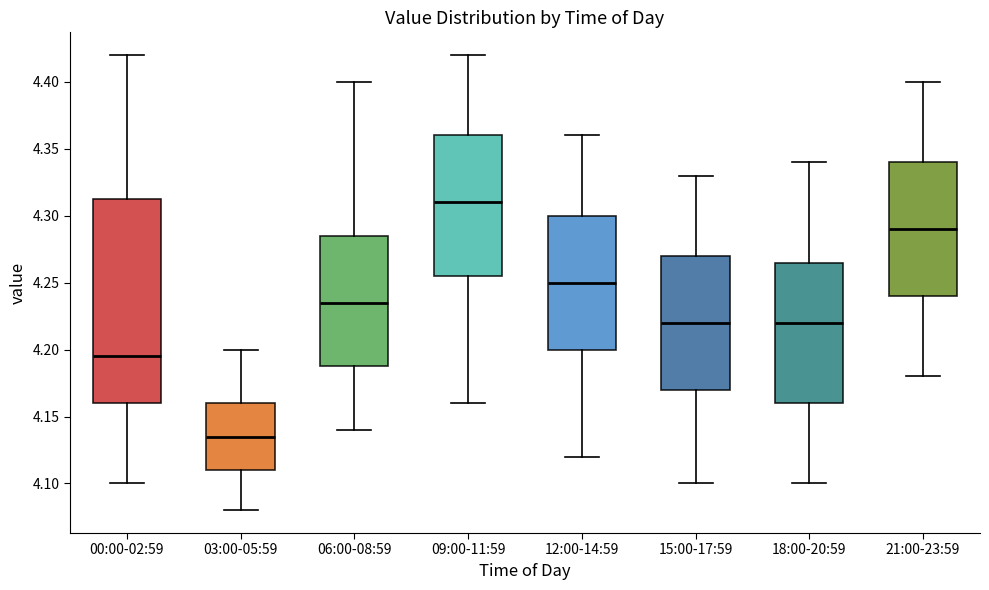

Reading left to right, read every box against the y-axis: the position of its median line, the range the box covers, and the ends of its whiskers. The values are not printed on the chart, so give them approximately, as read against the axis.

00:00-02:59: median 4.195, box 4.160 to 4.315, whiskers 4.100 to 4.420
03:00-05:59: median 4.135, box 4.110 to 4.160, whiskers 4.080 to 4.200
06:00-08:59: median 4.235, box 4.190 to 4.285, whiskers 4.140 to 4.400
09:00-11:59: median 4.310, box 4.255 to 4.360, whiskers 4.160 to 4.420
12:00-14:59: median 4.250, box 4.200 to 4.300, whiskers 4.120 to 4.360
15:00-17:59: median 4.220, box 4.170 to 4.270, whiskers 4.100 to 4.330
18:00-20:59: median 4.220, box 4.160 to 4.265, whiskers 4.100 to 4.340
21:00-23:59: median 4.290, box 4.240 to 4.340, whiskers 4.180 to 4.400